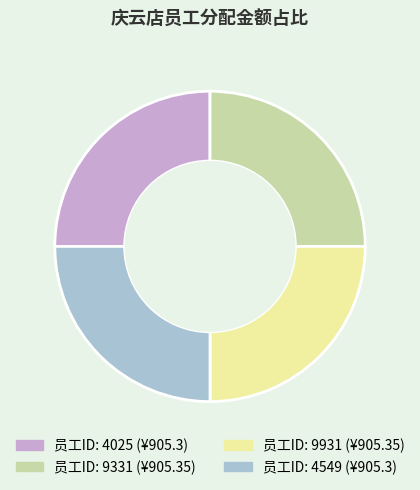

How many slices are in this pie chart?

4